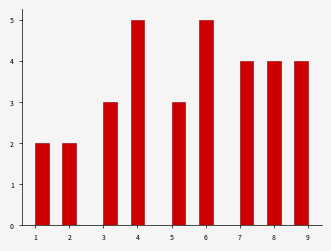

Reading left to right, list every bar in this chart as the range it spans on the x-axis followed by its height. The values are not printed on the chart, so give them approximately, as read against the axis.

1.0 to 1.4: 2
1.4 to 1.8: 0
1.8 to 2.2: 2
2.2 to 2.6: 0
2.6 to 3.0: 0
3.0 to 3.4: 3
3.4 to 3.8: 0
3.8 to 4.2: 5
4.2 to 4.6: 0
4.6 to 5.0: 0
5.0 to 5.4: 3
5.4 to 5.8: 0
5.8 to 6.2: 5
6.2 to 6.6: 0
6.6 to 7.0: 0
7.0 to 7.4: 4
7.4 to 7.8: 0
7.8 to 8.2: 4
8.2 to 8.6: 0
8.6 to 9.0: 4